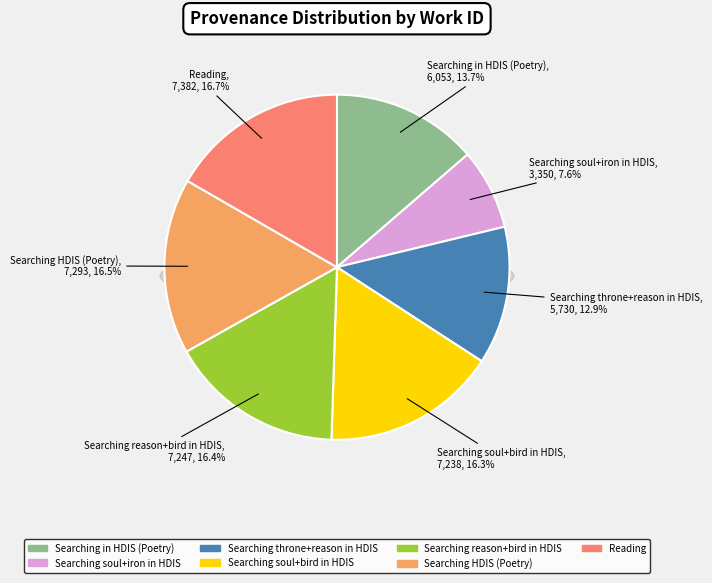

Count the number of slices in the pie.

7